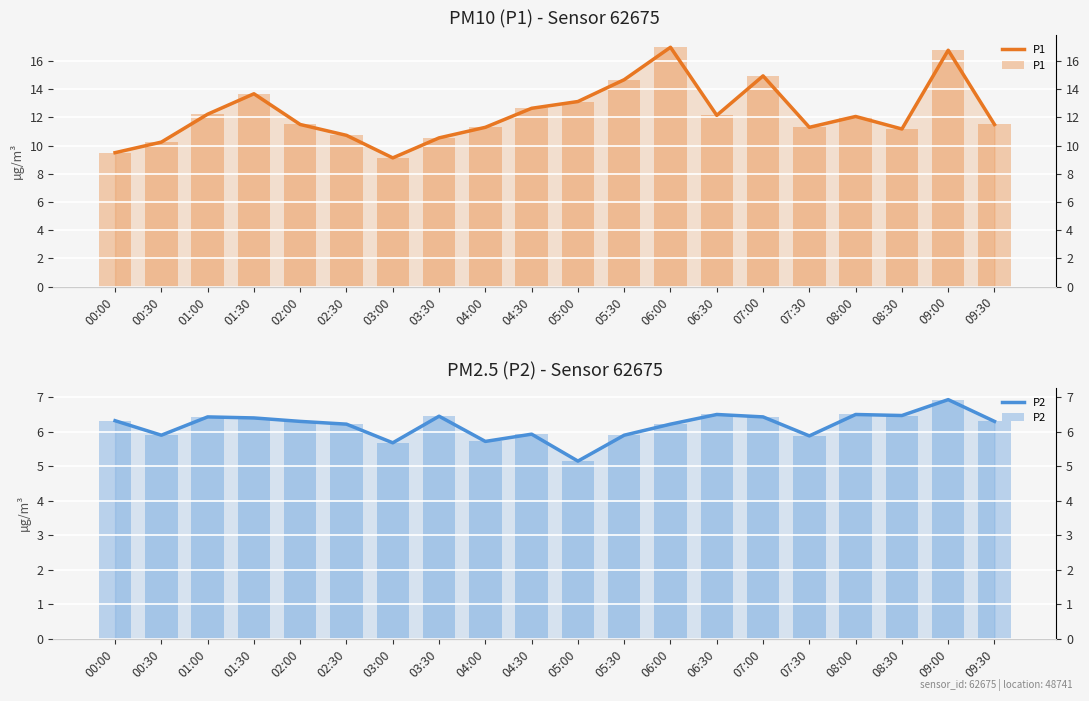

What is the difference between the maximum and minimum values in the P1 series?

7.8